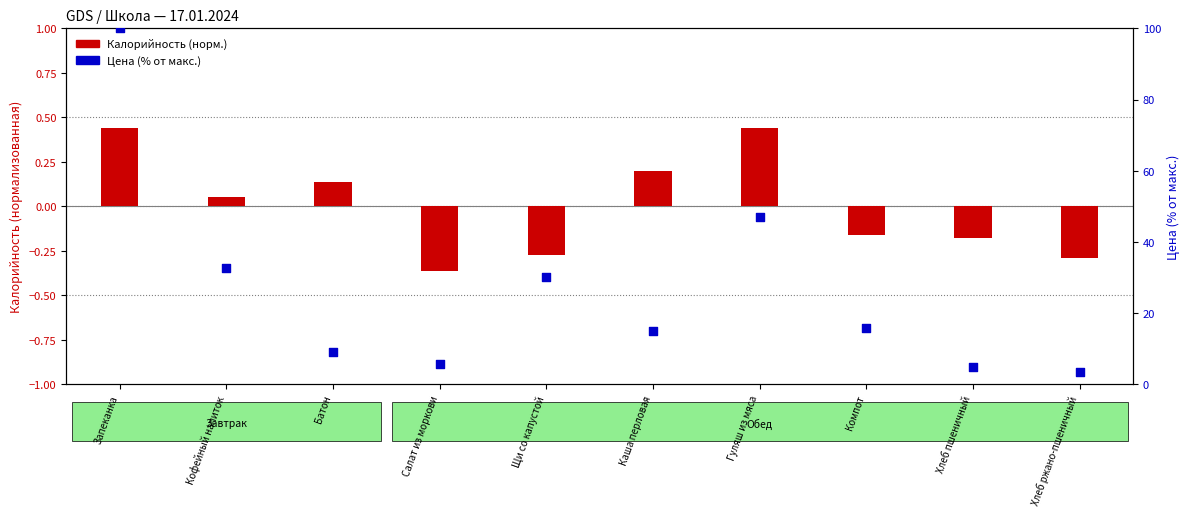

What is the total value across all series at Батон?

9.2